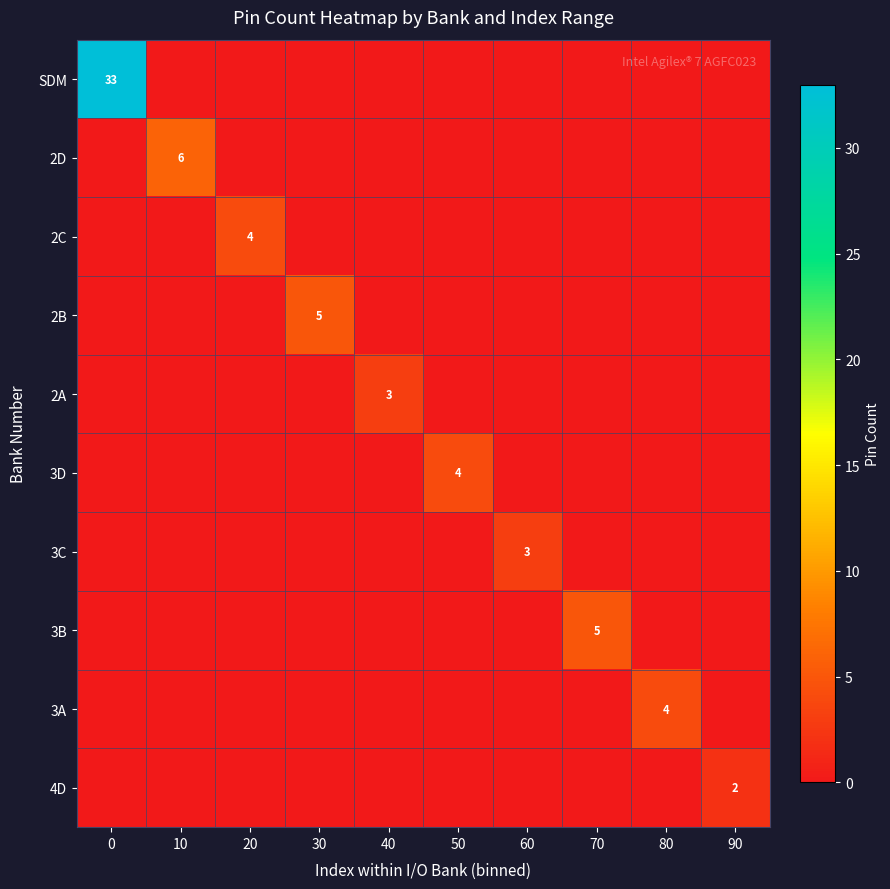

Which series has the largest range (max minus min)?

SDM